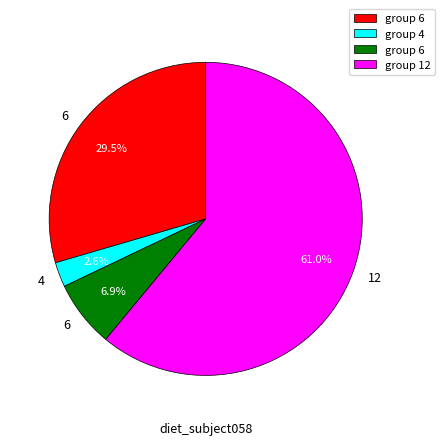

Does any single category account for the majority?

Yes